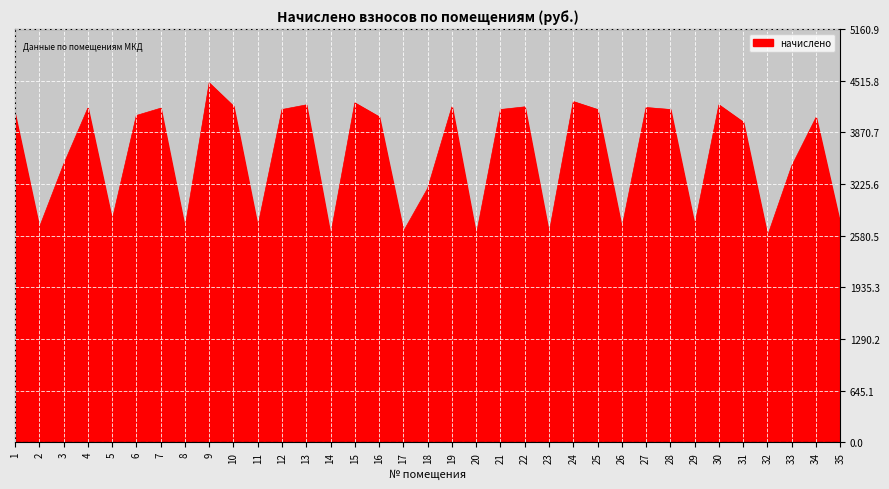

Is it true that the value at 3 is 3469.3?

True